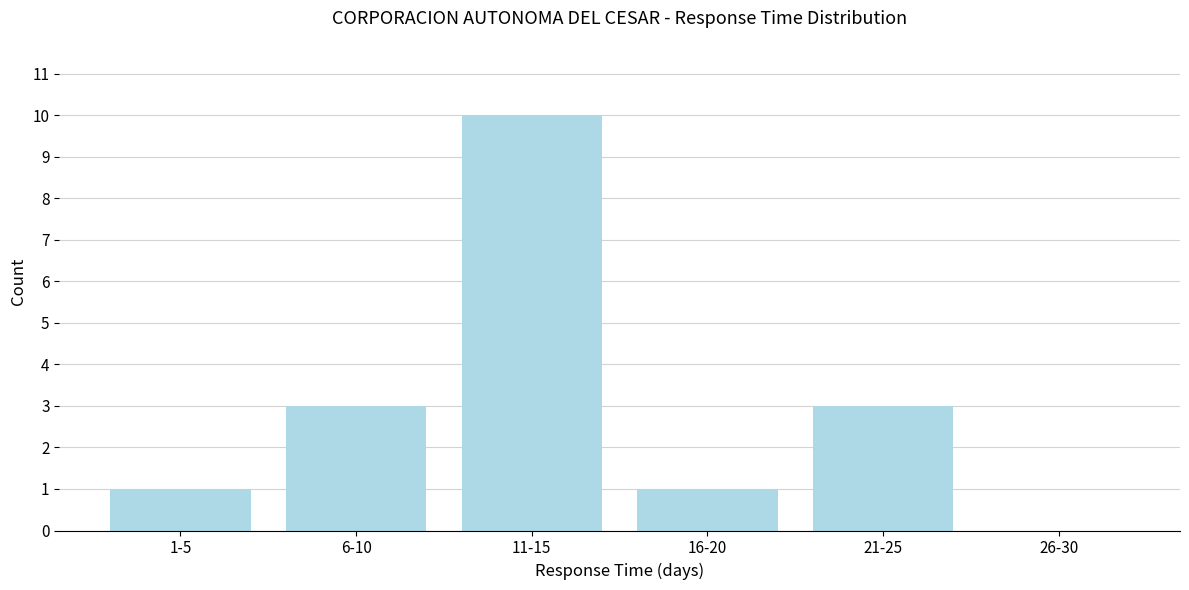

Reading left to right, what are all the values shown in this chart?

1-5=1	6-10=3	11-15=10	16-20=1	21-25=3	26-30=0